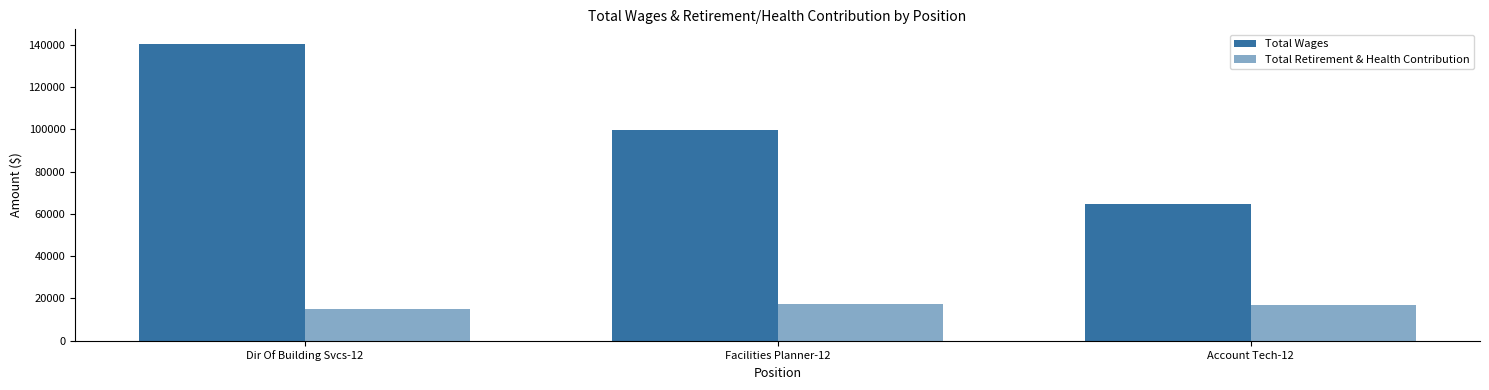

Is the value of Total Retirement & Health Contribution at Dir Of Building Svcs-12 greater than the value of Total Wages at Account Tech-12?

No